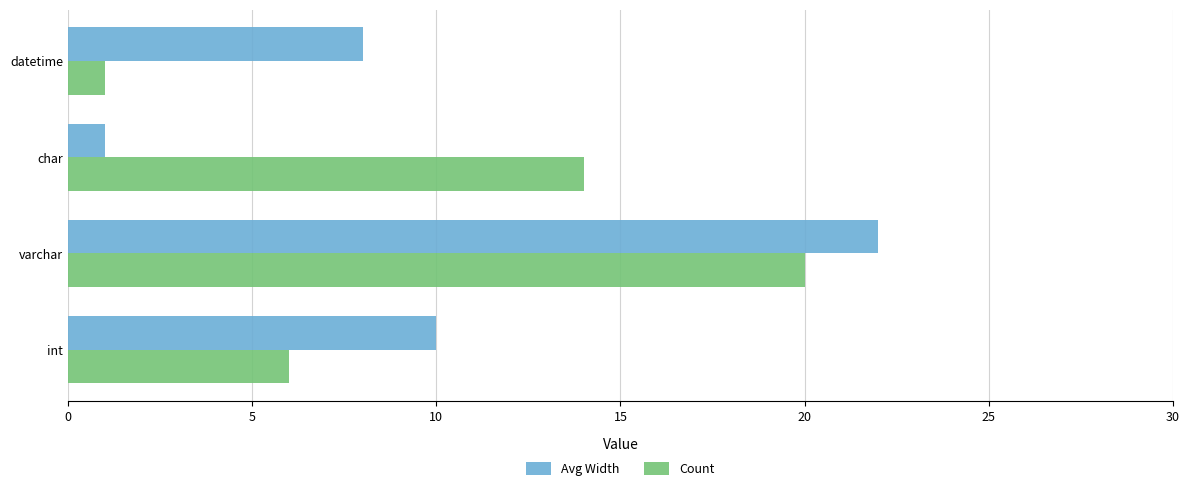

What is the difference between the maximum and minimum values in the Count series?

19